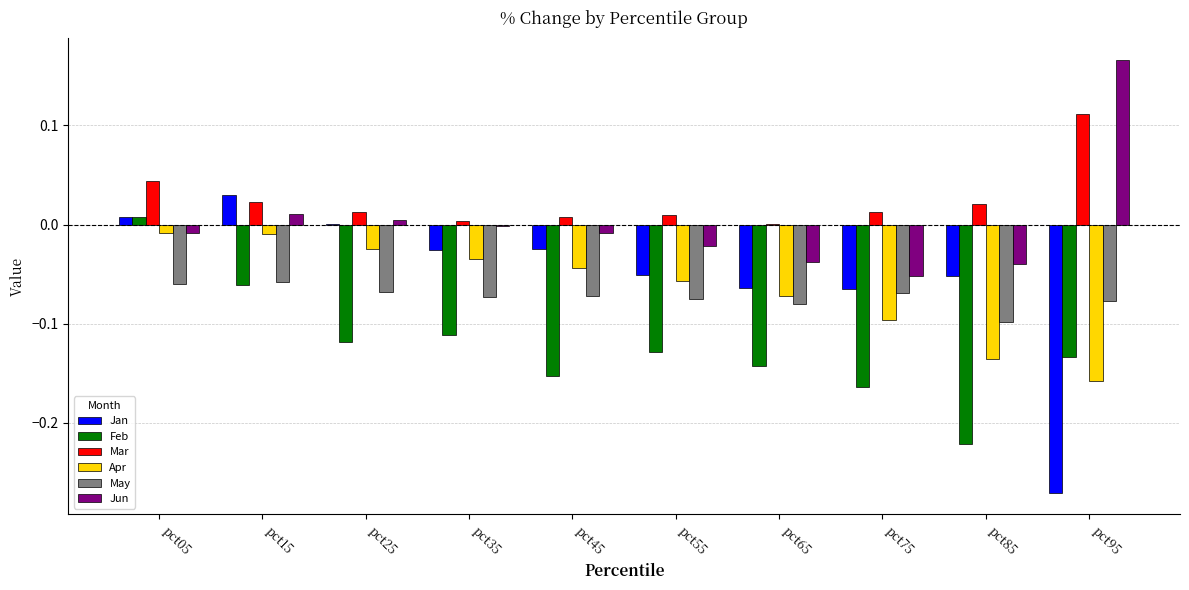

Which series has the largest total across all categories?

Mar